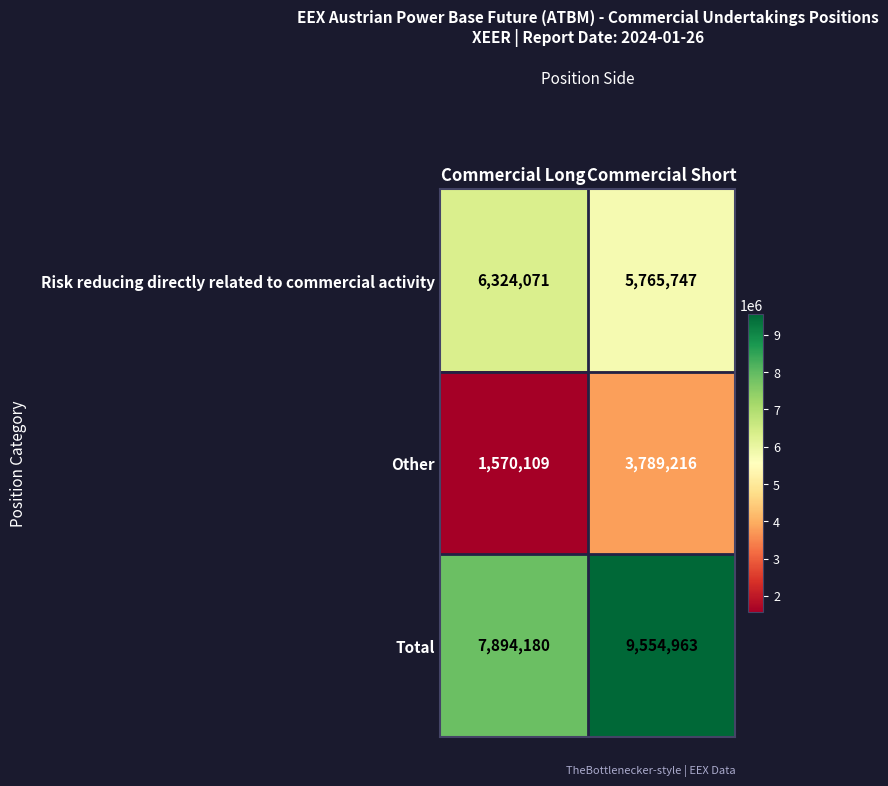

The Risk reducing directly related to commercial activity series shows 5765747 at Commercial Short. True or false?

True